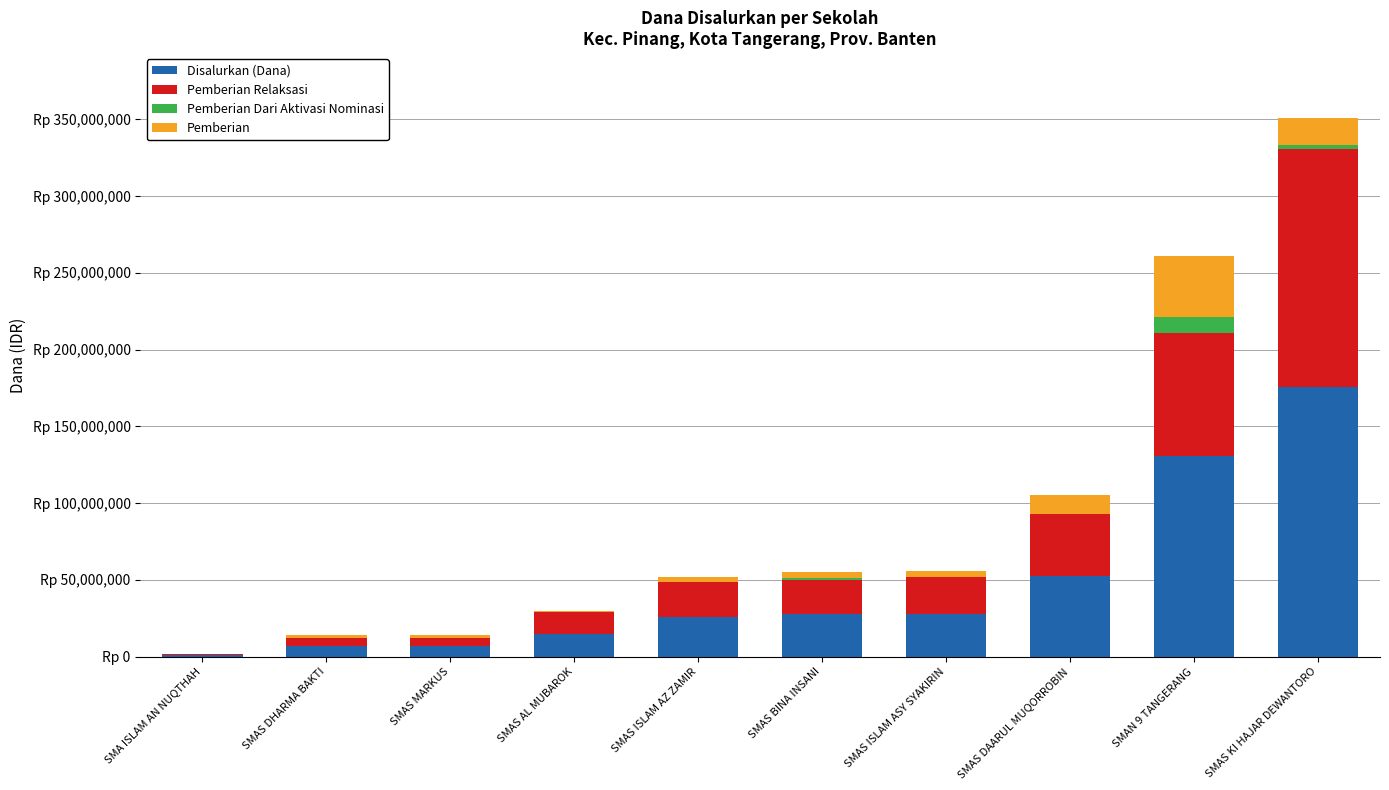

What are all the series names shown in the legend?

Disalurkan (Dana), Pemberian Relaksasi, Pemberian Dari Aktivasi Nominasi, Pemberian